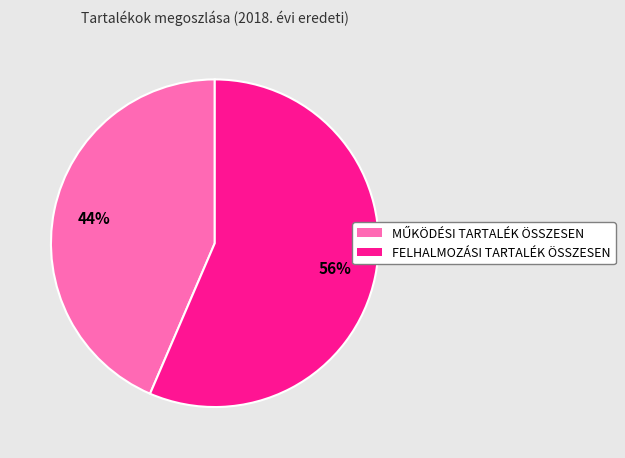

To the nearest percent, what is the average slice percentage?

50%